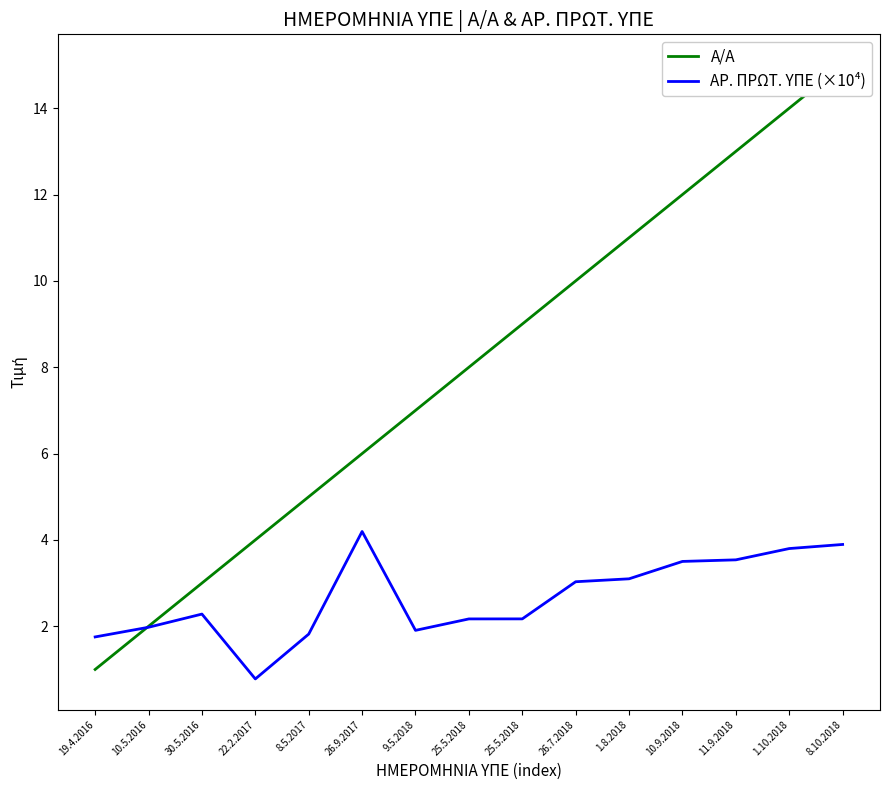

True or false: Α/Α has a value of 1.0 at 19.4.2016.

True